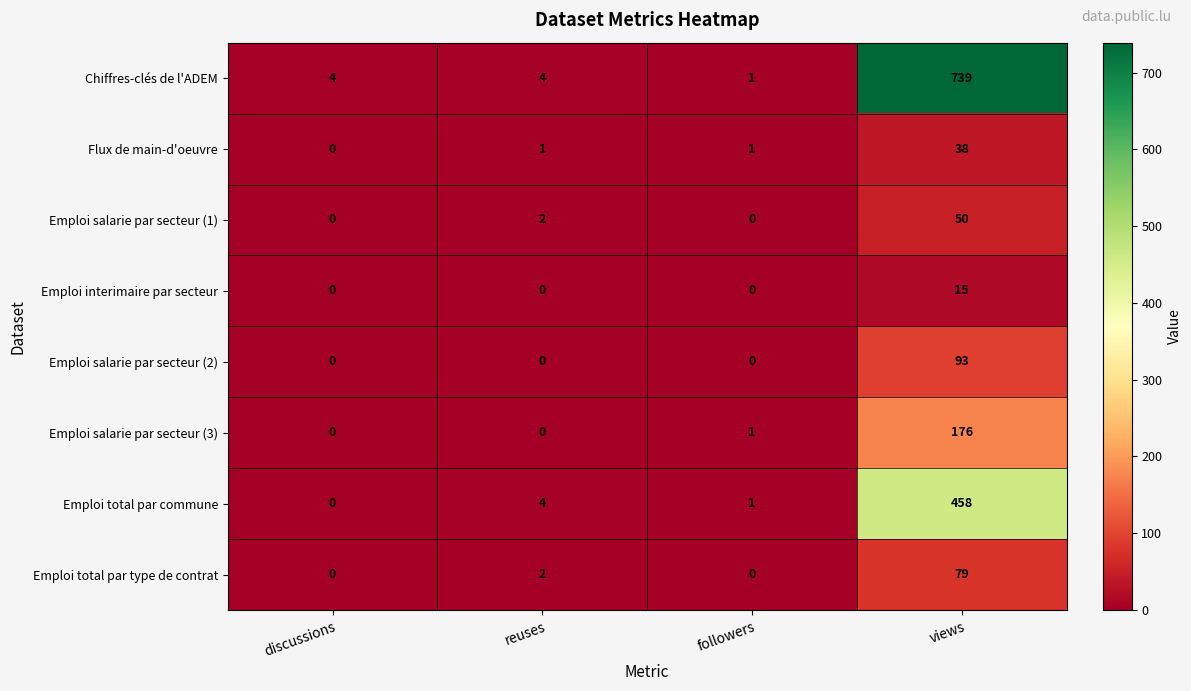

List the series in order of their peak value, lowest first.

Emploi interimaire par secteur, Flux de main-d'oeuvre, Emploi salarie par secteur (1), Emploi total par type de contrat, Emploi salarie par secteur (2), Emploi salarie par secteur (3), Emploi total par commune, Chiffres-clés de l'ADEM